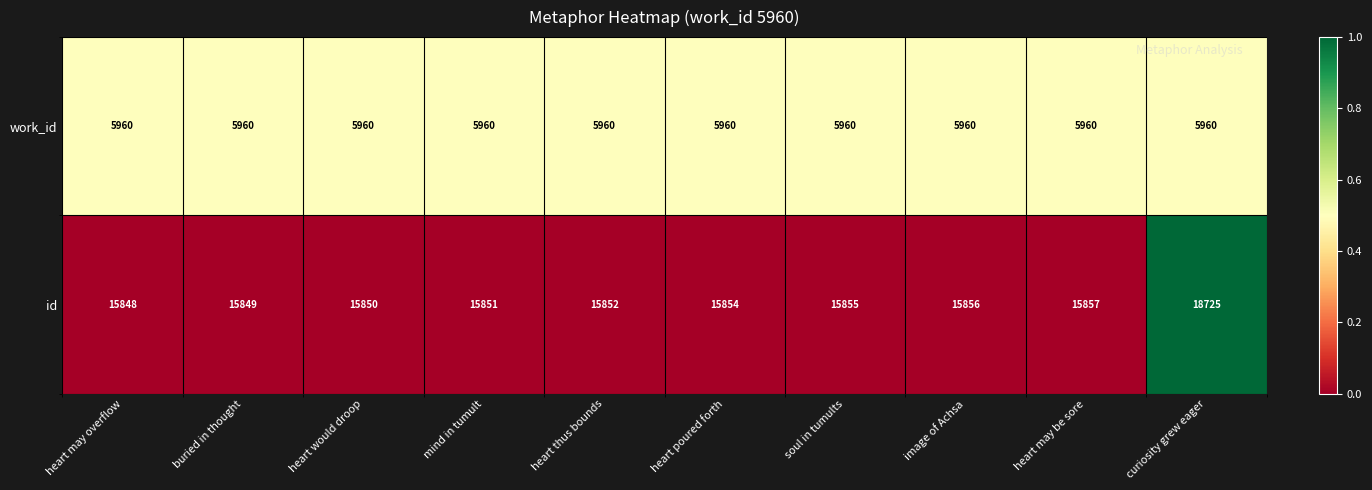

List the series in order of their peak value, highest first.

id, work_id